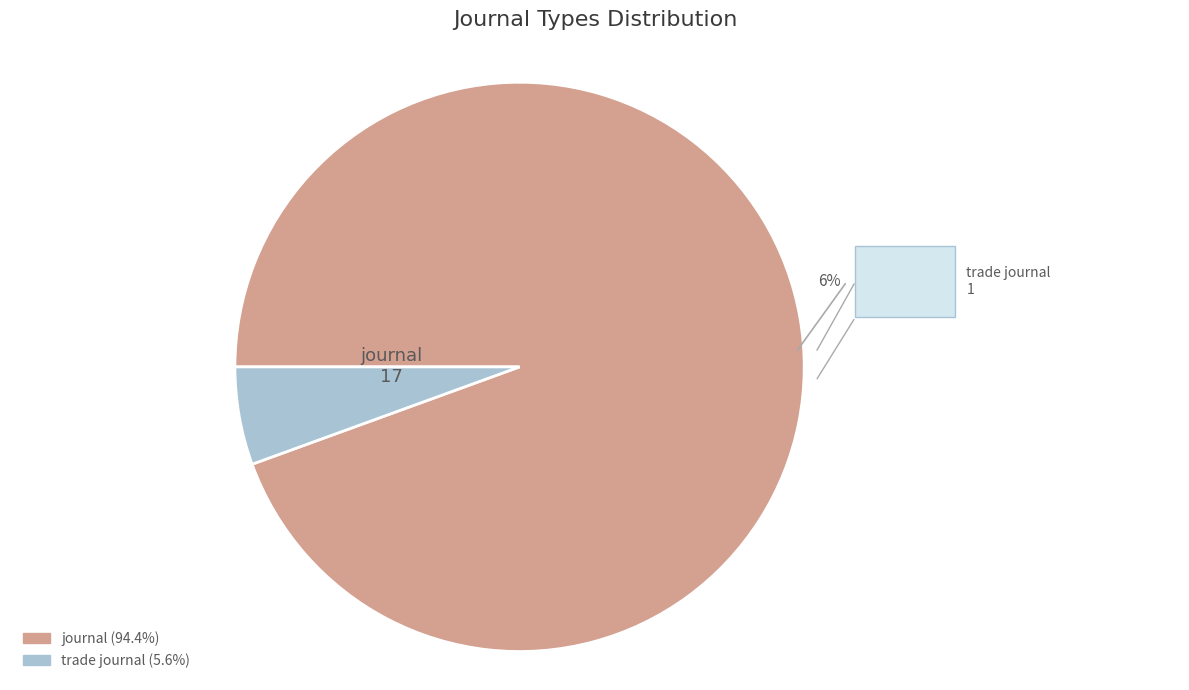

Combined, what portion of the pie is journal and trade journal?

100.0%